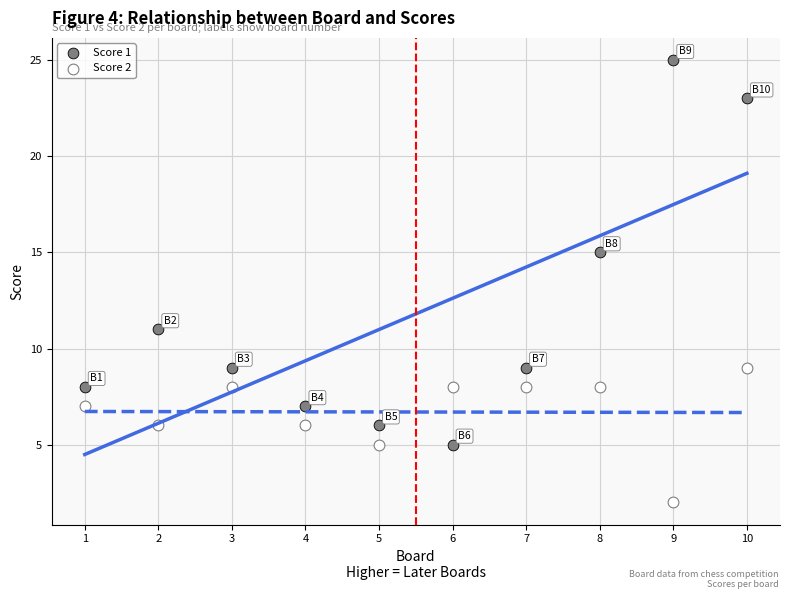

Which series reaches the maximum Y coordinate?

Score 1